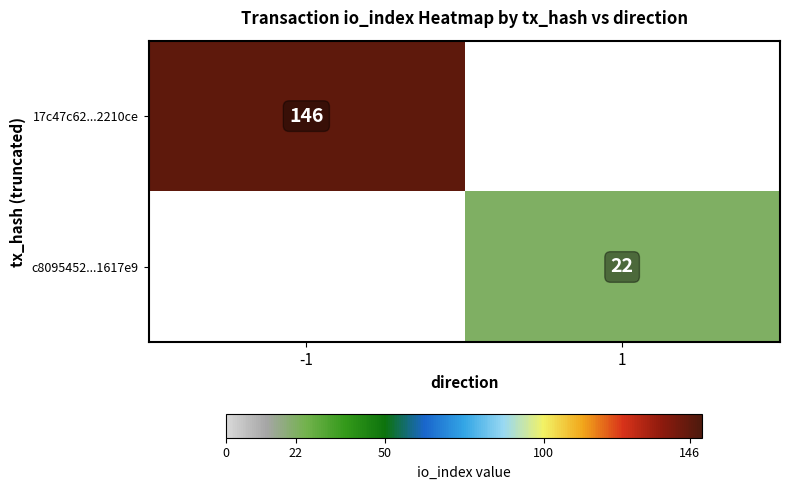

At which category is the sum across all series the highest?

-1